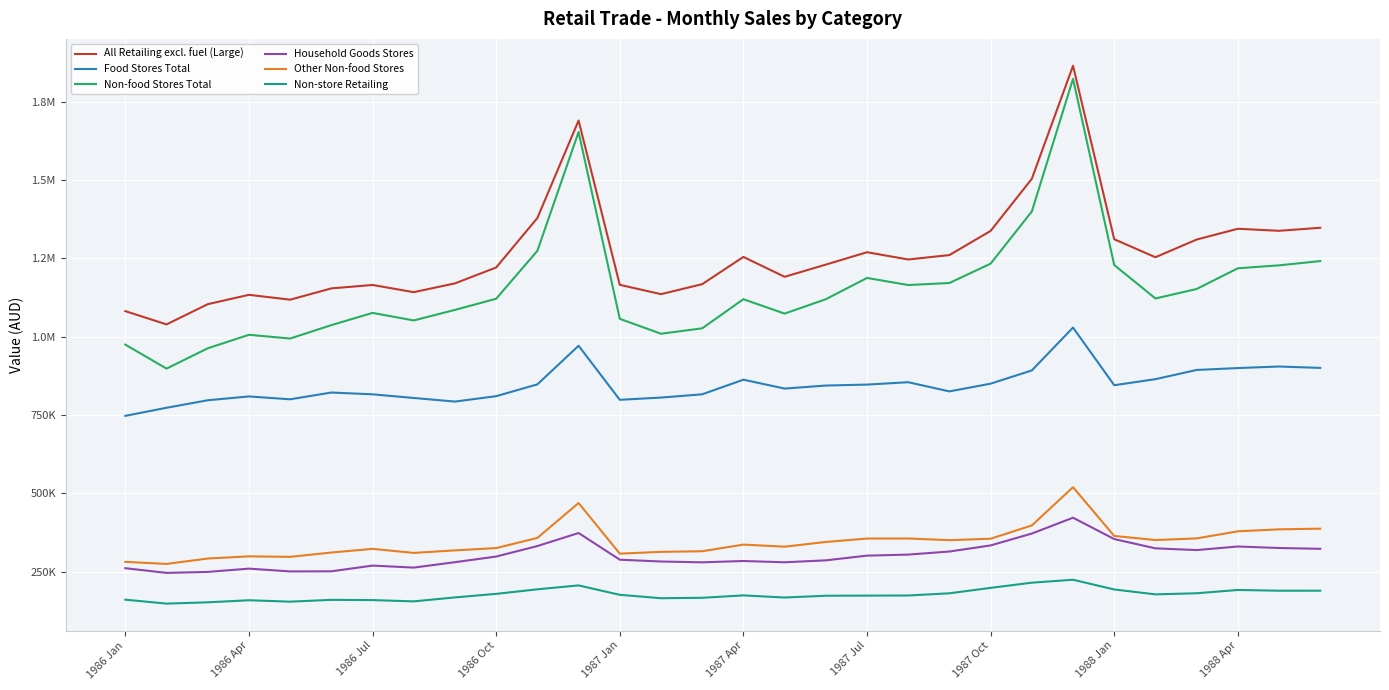

True or false: Food Stores Total and Non-food Stores Total intersect in this chart.

False